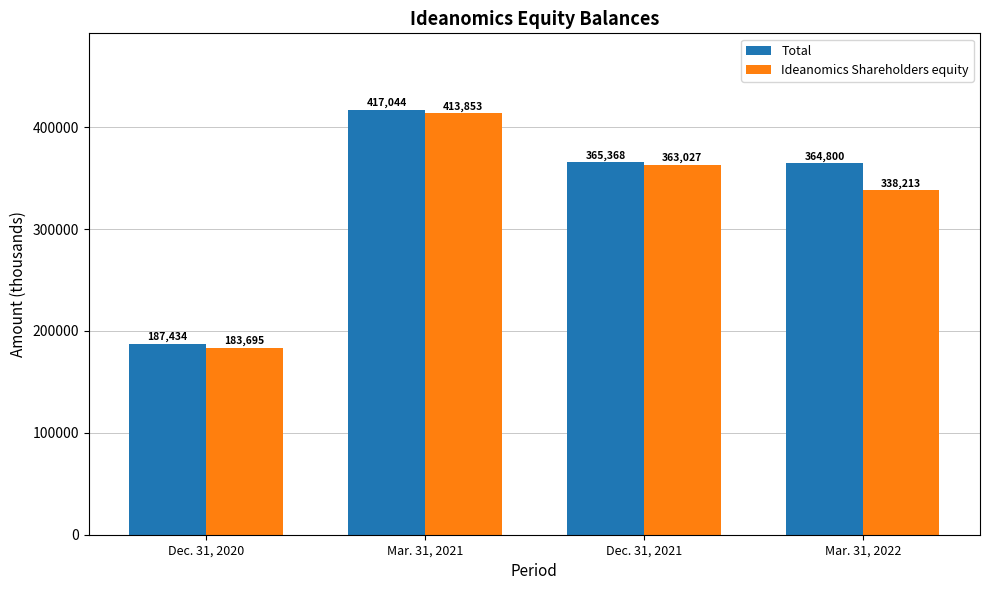

Which series has the largest total across all categories?

Total